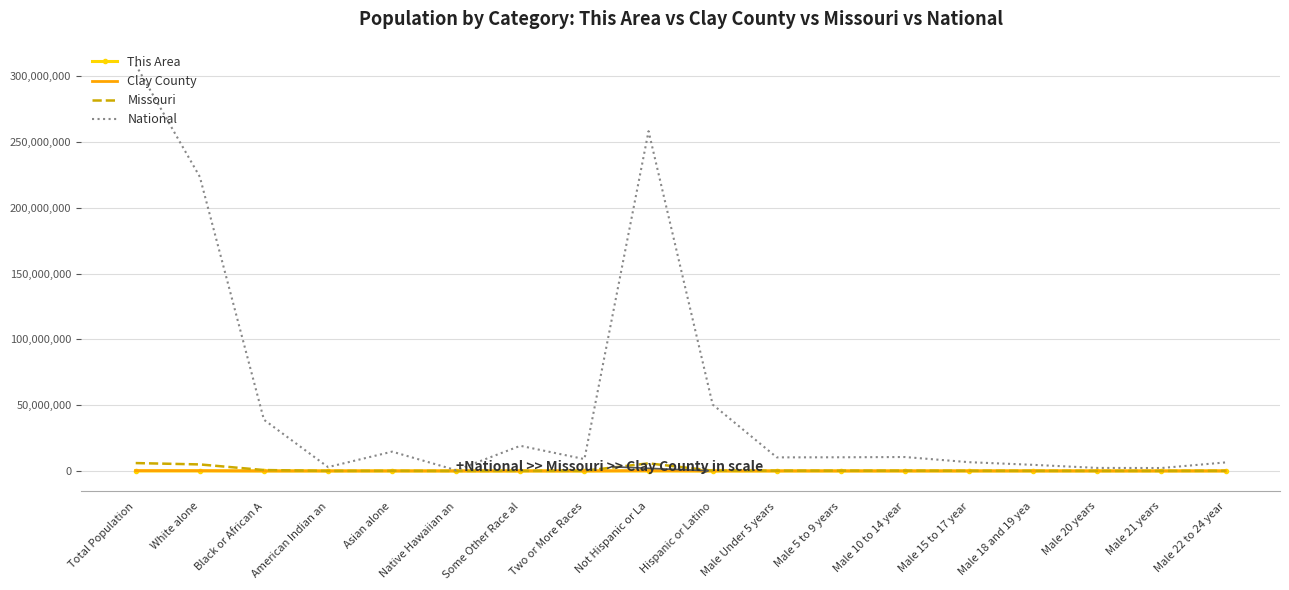

Where does the Missouri series first go above 127366?

Total Population